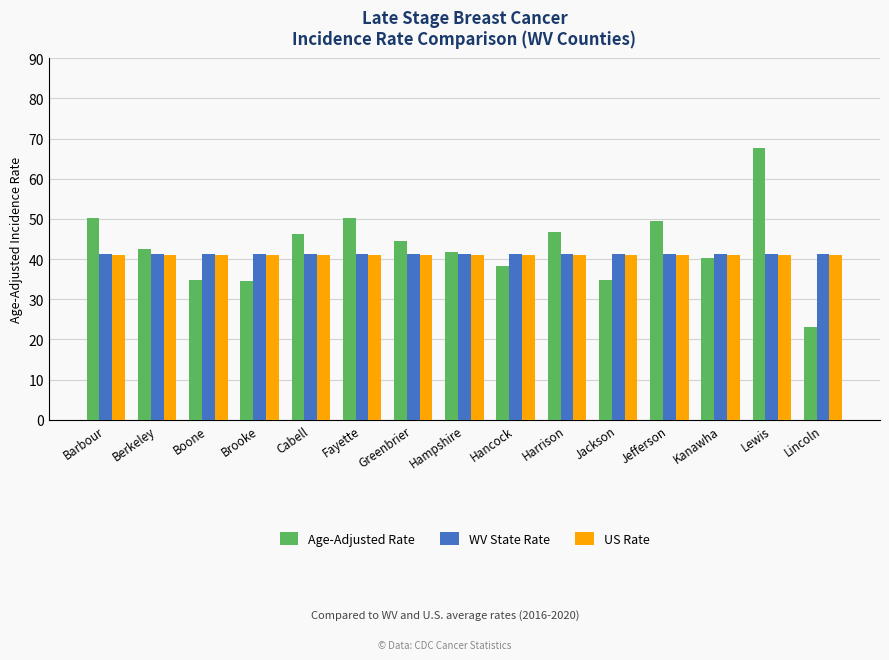

Is it true that WV State Rate equals 41.3 at Cabell?

True